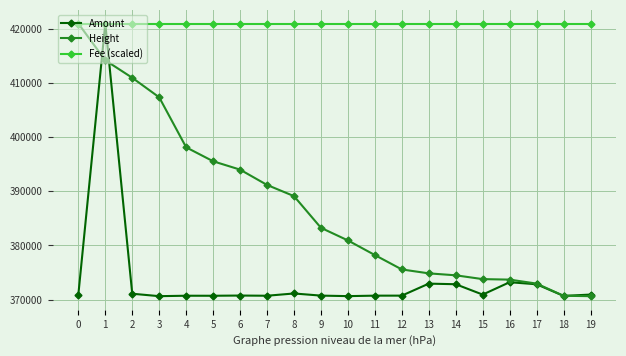

Which series changed the most between 5 and 12?

Height